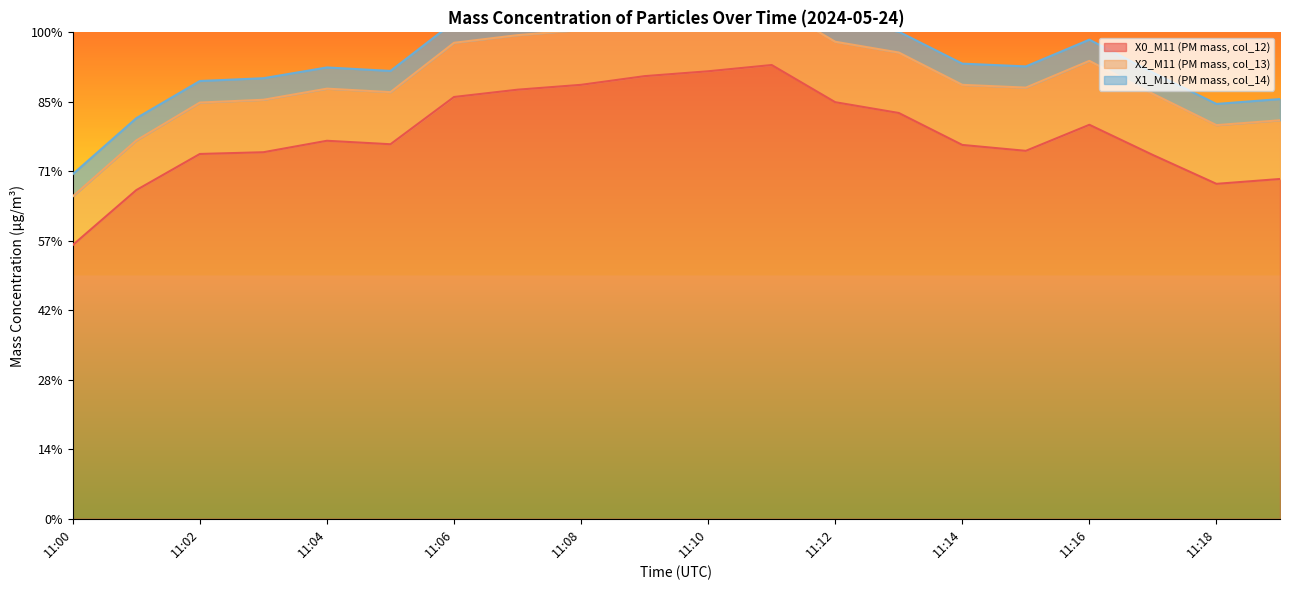

What is the lowest value of the X0_M11 (PM mass, col_12) series?

7.9